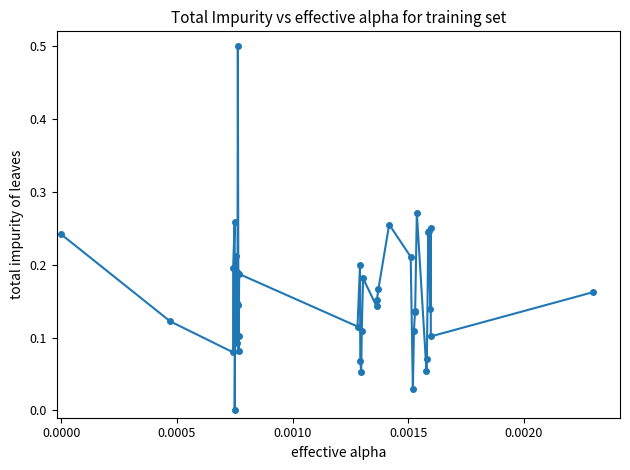

What is the difference between the maximum and minimum values?

0.5